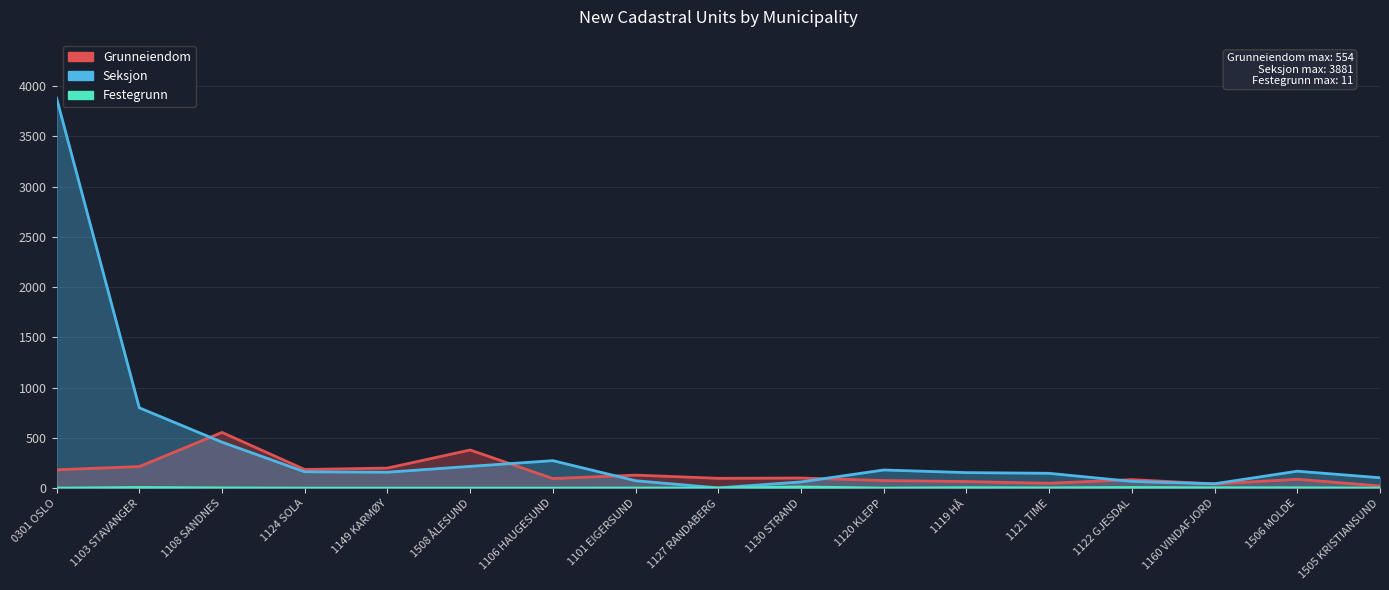

What is the average value of the Grunneiendom series?

150